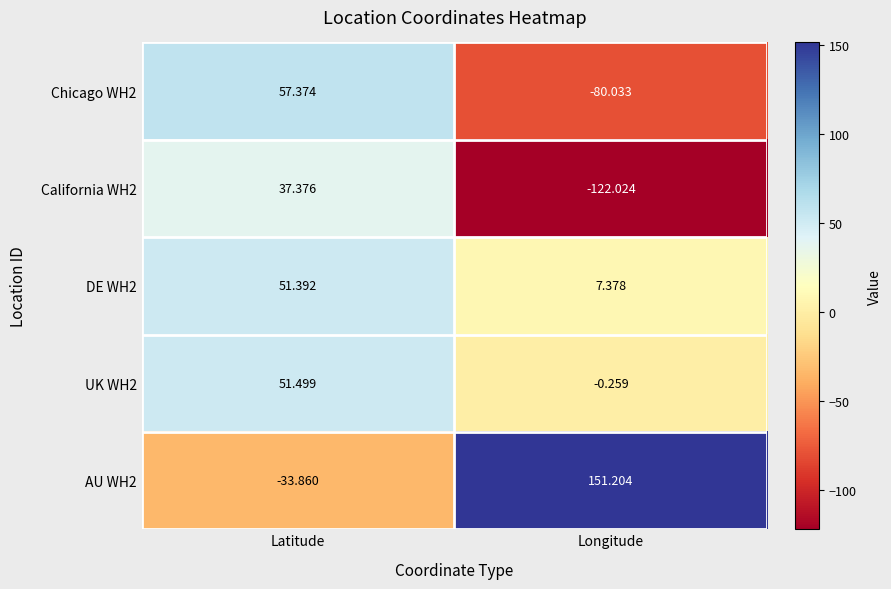

Where is DE WH2 nearest to the value 29?

Longitude